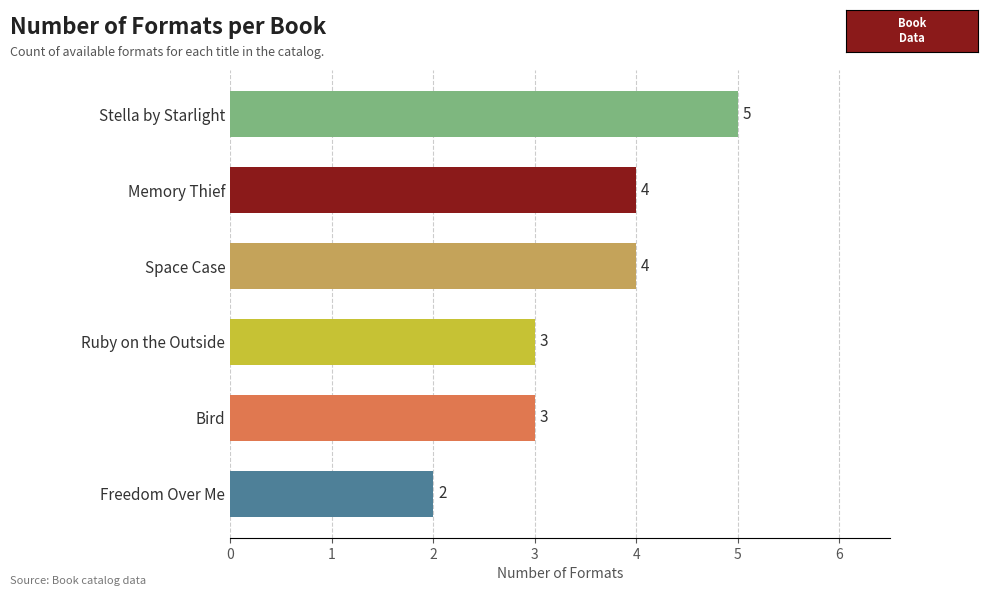

What position from the bottom is Space Case?

4